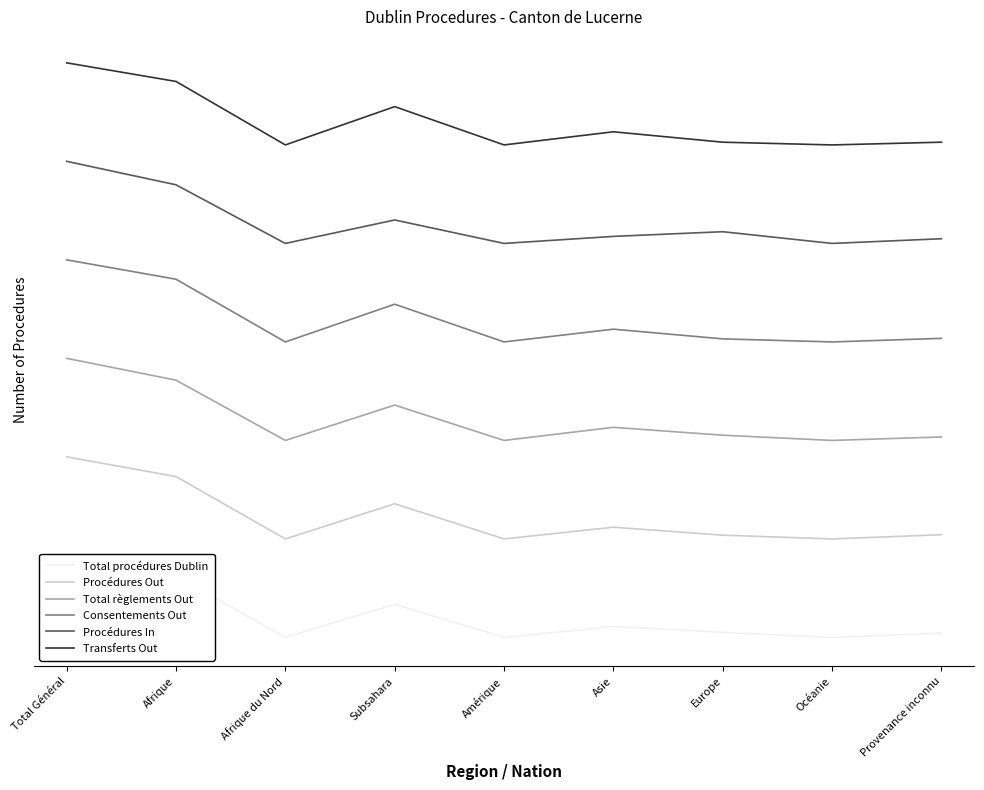

True or false: Total règlements Out and Consentements Out cross at least once.

False